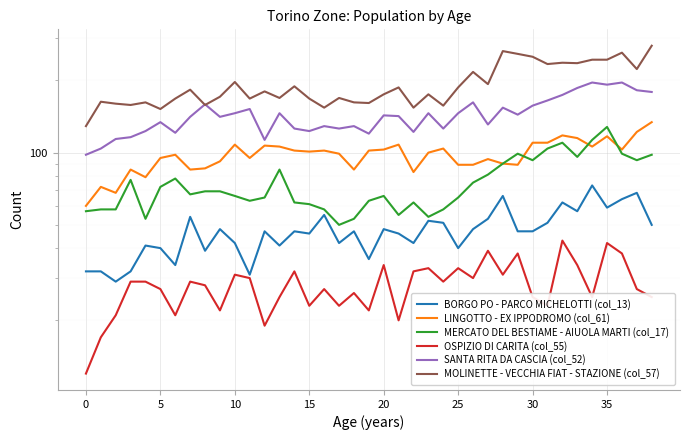

At 5, list the series in order from largest to smallest.

MOLINETTE - VECCHIA FIAT - STAZIONE (col_57), SANTA RITA DA CASCIA (col_52), LINGOTTO - EX IPPODROMO (col_61), MERCATO DEL BESTIAME - AIUOLA MARTI (col_17), BORGO PO - PARCO MICHELOTTI (col_13), OSPIZIO DI CARITA (col_55)